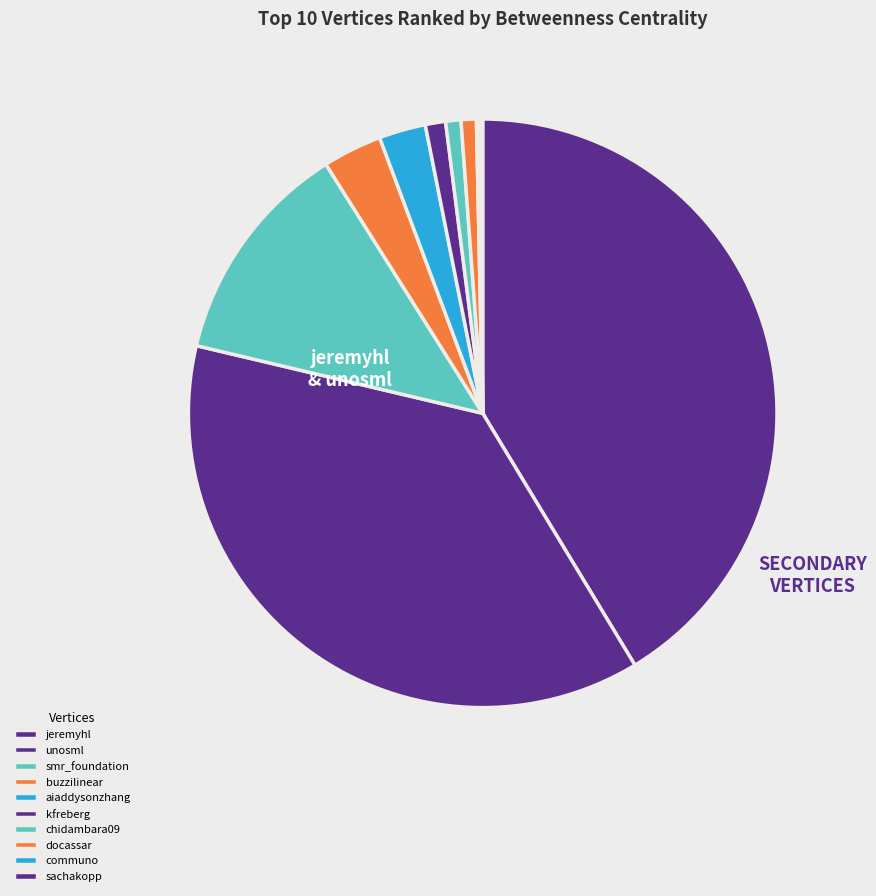

To the nearest percent, what is the difference between the docassar and communo slice percentages?

1%